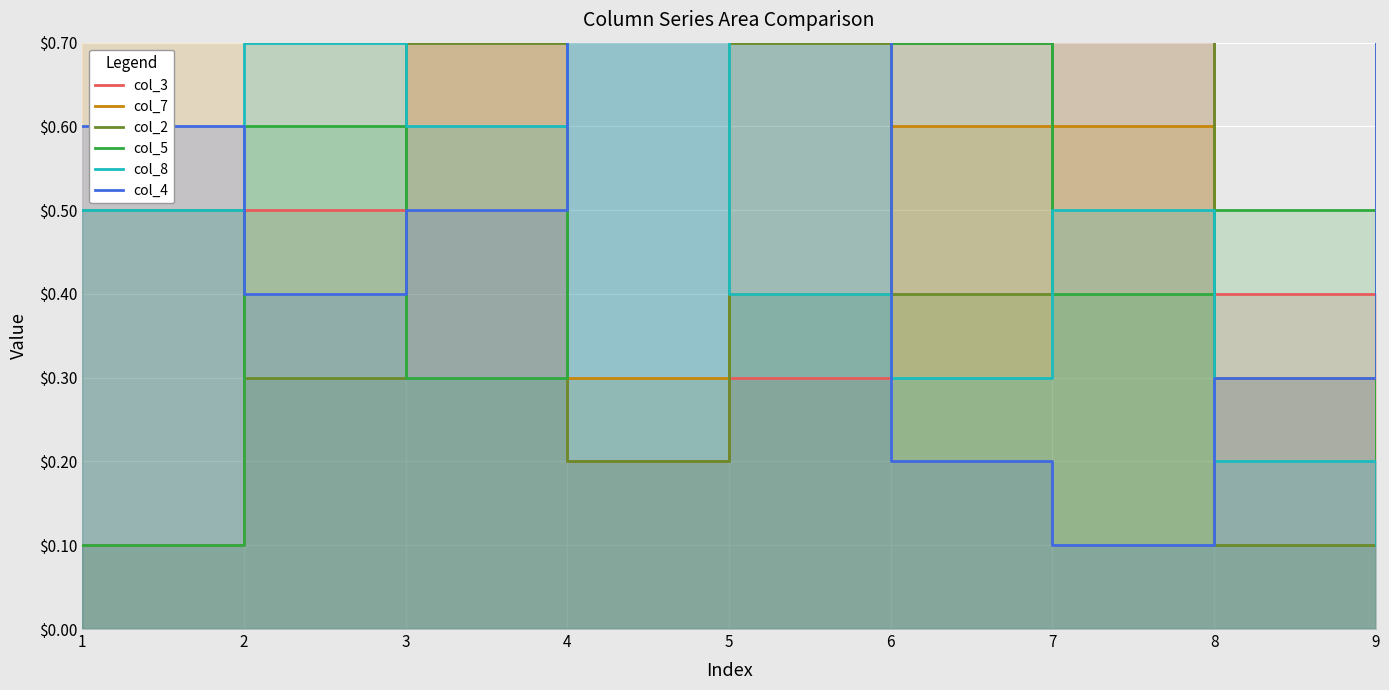

The col_2 series shows 0.8 at 7. True or false?

True